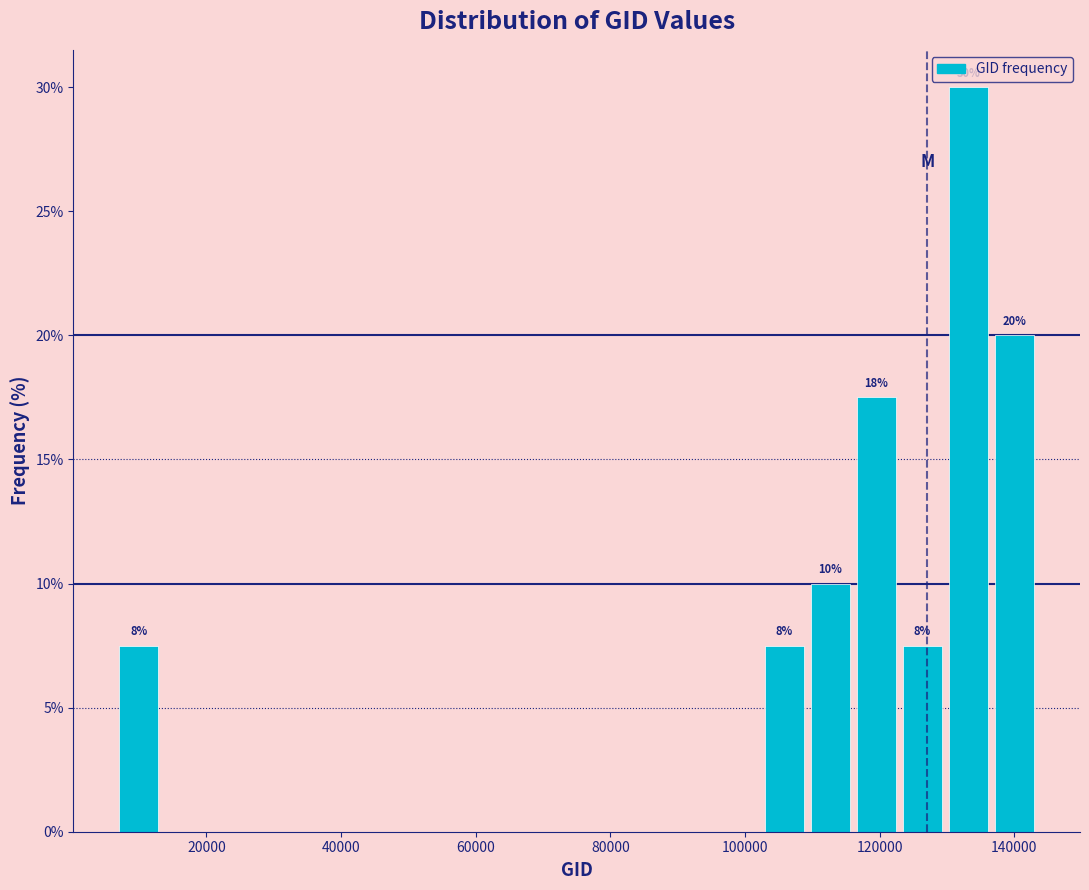

Around what value on the x-axis is the tallest bar? Give the approximate position of its centre, as read against the axis.

134000